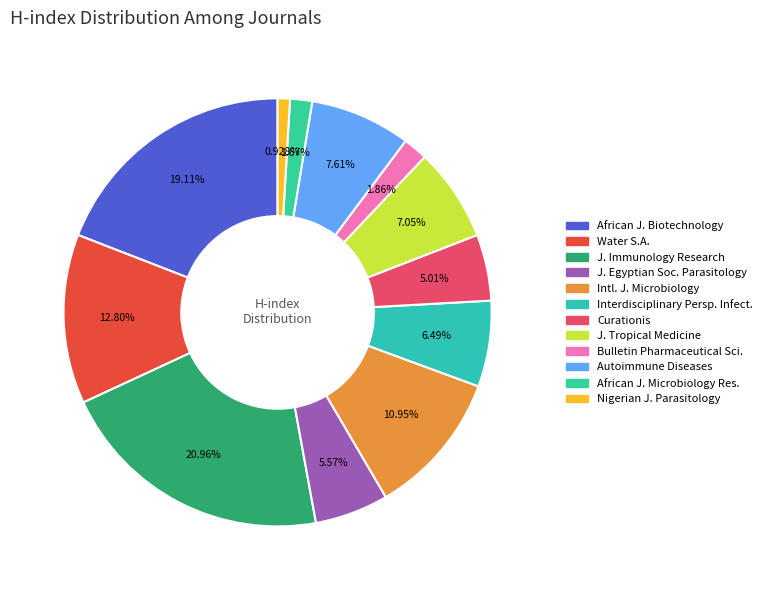

To the nearest percent, what portion does Autoimmune Diseases represent?

8%